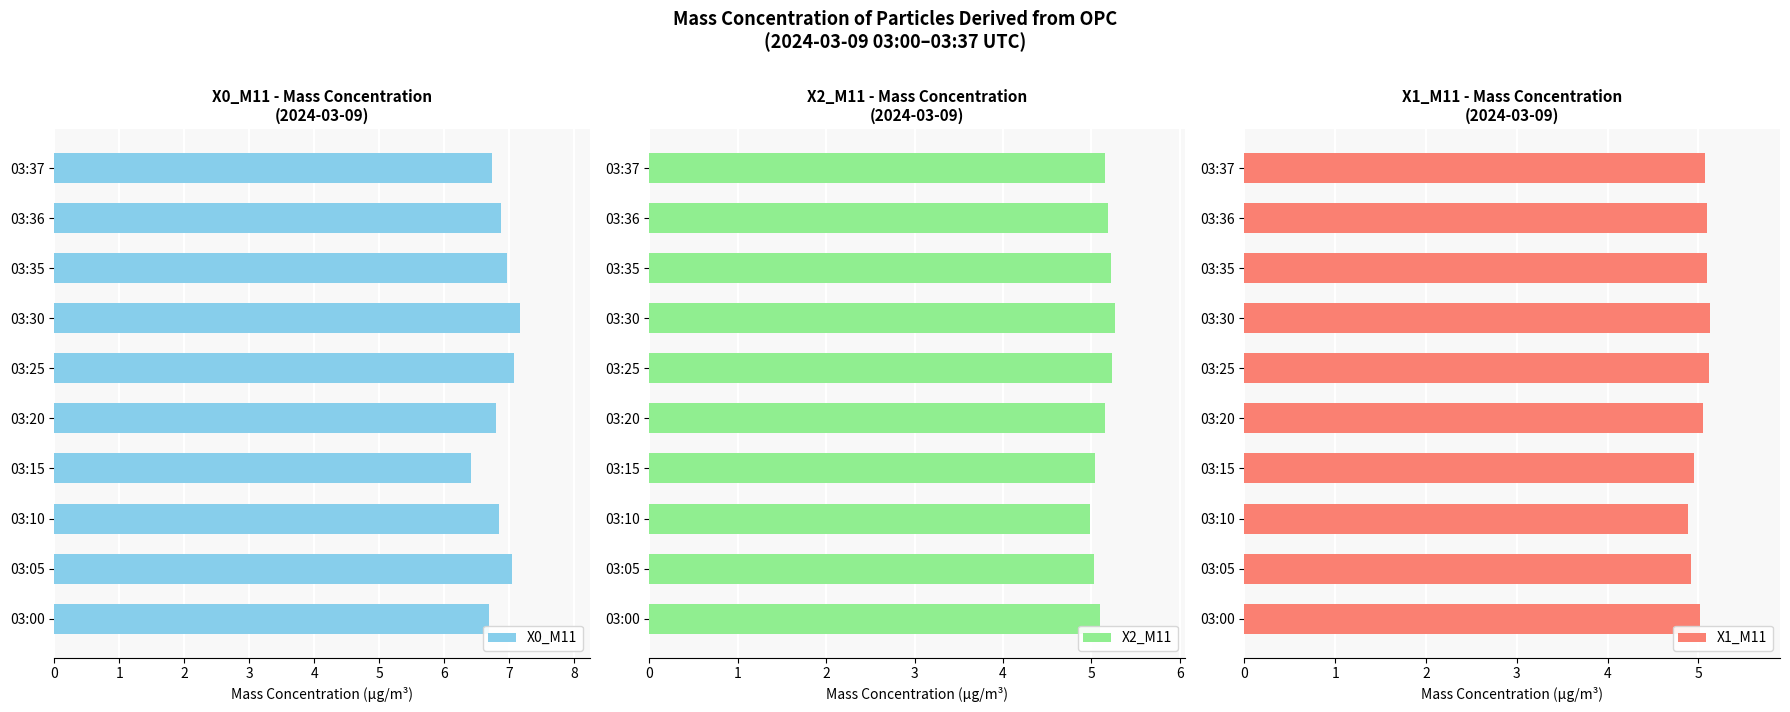

The value of X1_M11 at 03:25 is 5.1. True or false?

True